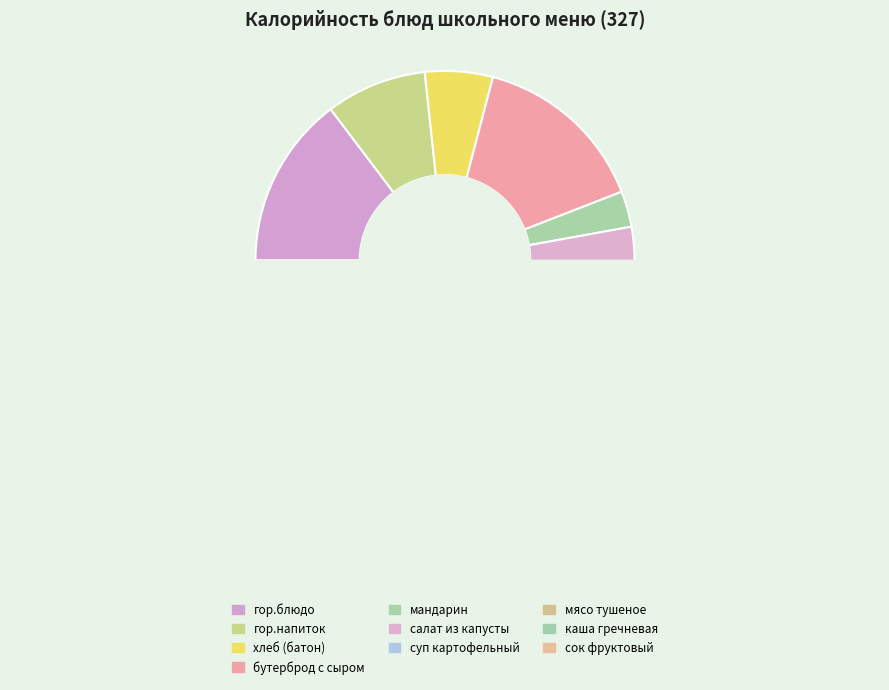

Rank the categories by value from lowest to highest.

мандарин, салат из капусты, хлеб (батон), сок фруктовый, гор.напиток, суп картофельный, гор.блюдо, бутерброд с сыром, мясо тушеное, каша гречневая